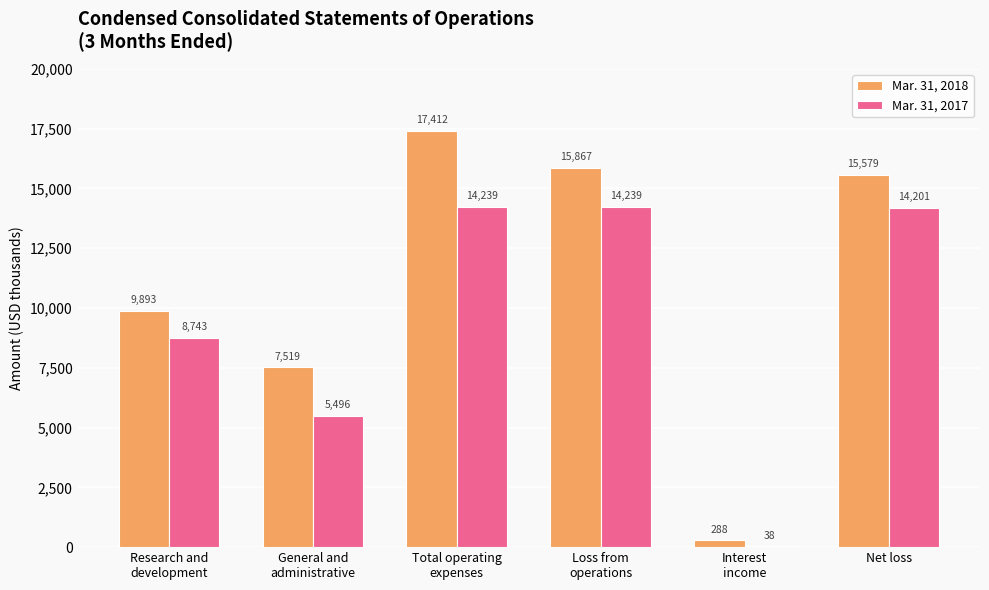

Read the Mar. 31, 2017 value at Net loss.

14201